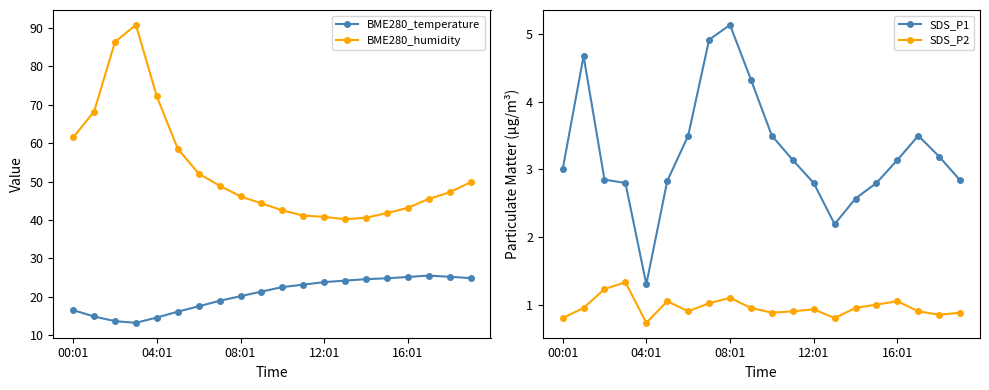

The value of BME280_humidity at 12:01 is 40.8. True or false?

True